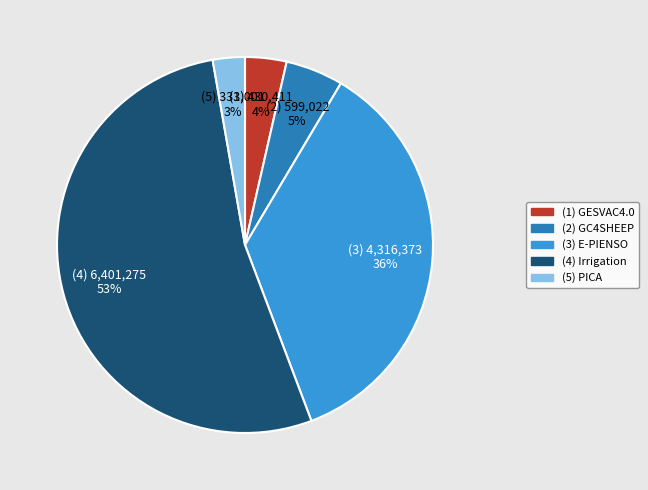

To the nearest percent, what is the average slice percentage?

20%